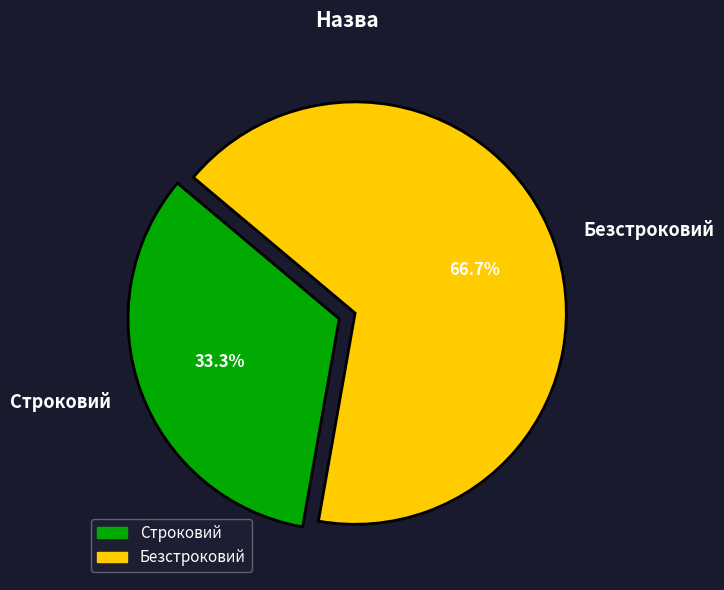

Which category accounts for the majority?

Безстроковий